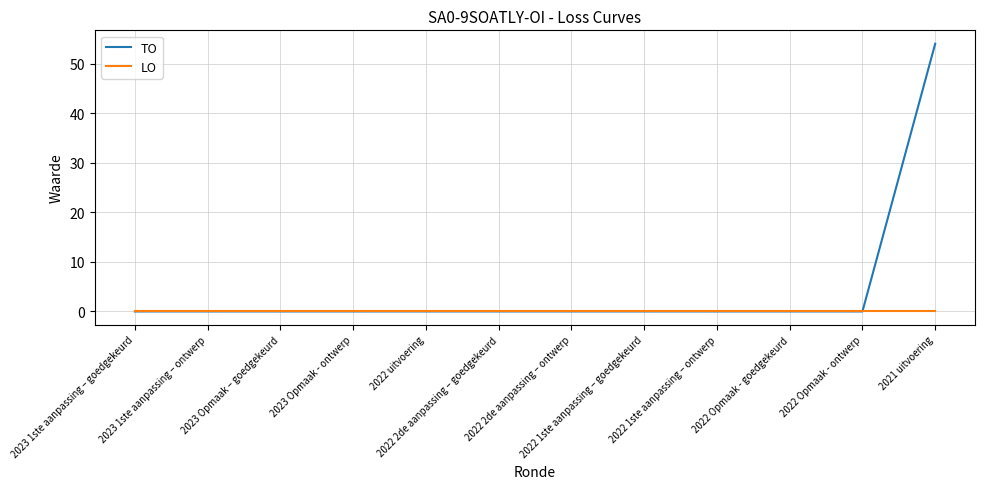

At how many categories does at least one series exceed 18?

1